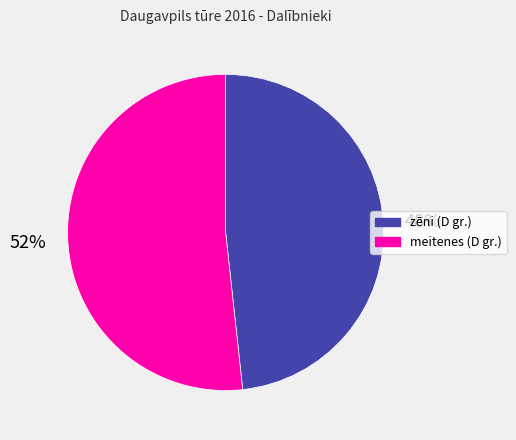

To the nearest percent, what is the combined percentage of meitenes (D gr.) and zēni (D gr.)?

100%